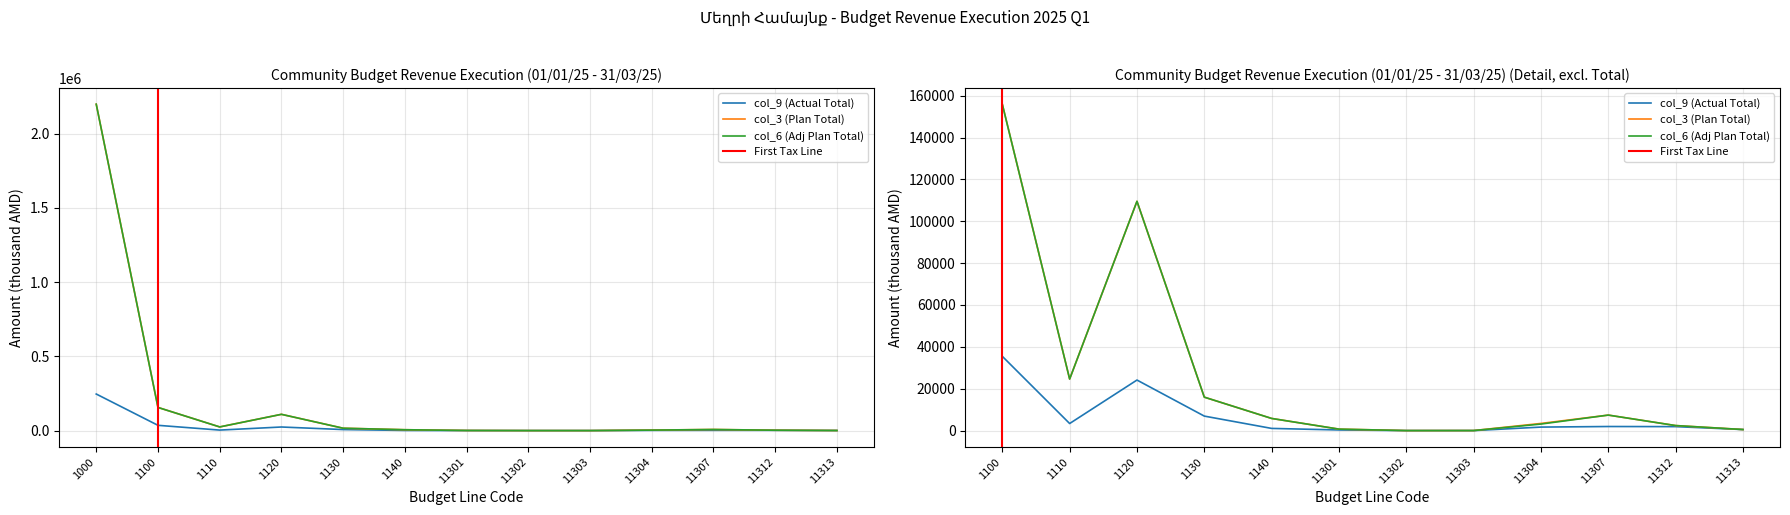

Reading left to right, what are all the values shown in this chart?

col_9 (Actual Total): 246228.7	35477.7	3373.0	24143.3	6922.3	1039.0	300.0	0.0	5.0	1670.0	1946.7	1890.4	500.0
col_3 (Plan Total): 2198023.2	155915.5	24619.4	109526.1	15970.0	5800.0	700.0	0.0	15.0	3420.0	7400.0	2400.0	500.0
col_6 (Adj Plan Total): 2198023.2	155915.5	24619.4	109526.1	15970.0	5800.0	700.0	0.0	15.0	3120.0	7400.0	2400.0	500.0